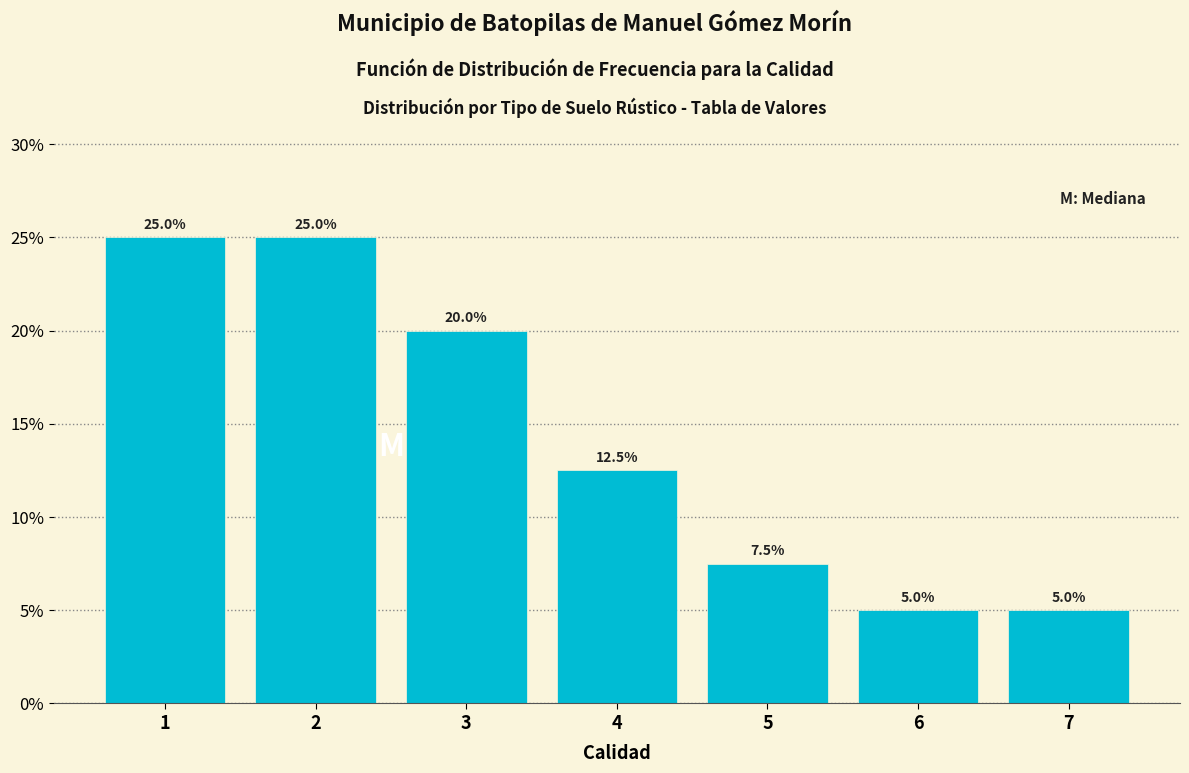

Reading right to left, extract all data points from this chart.

7=5.0	6=5.0	5=7.5	4=12.5	3=20.0	2=25.0	1=25.0